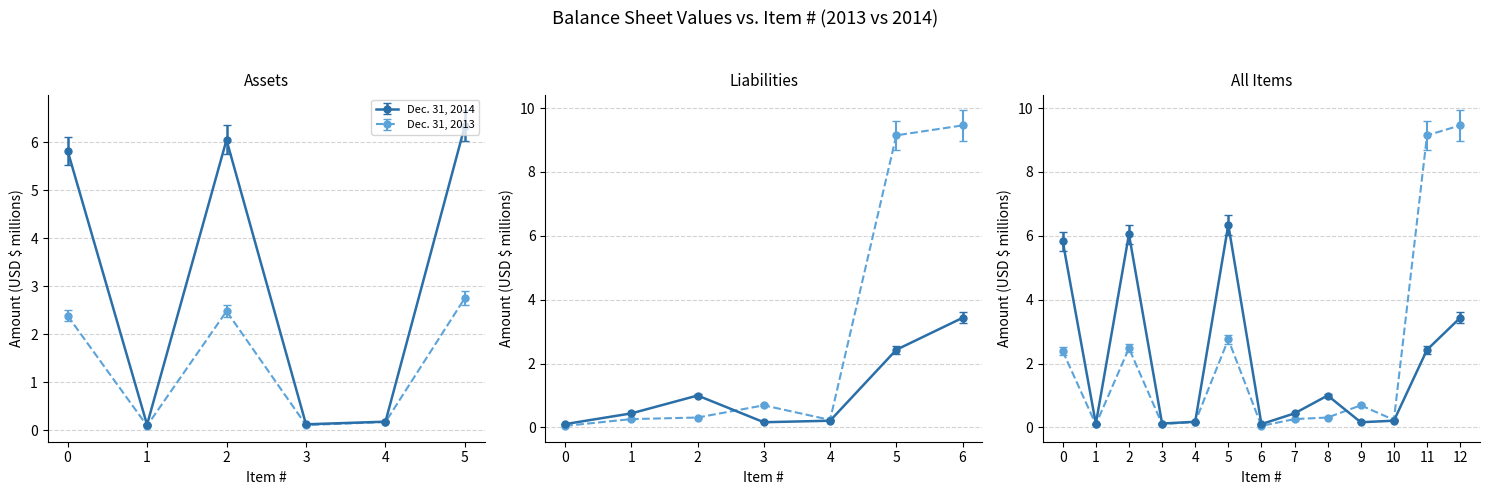

What is the average value of the Dec. 31, 2013 series?

2.2